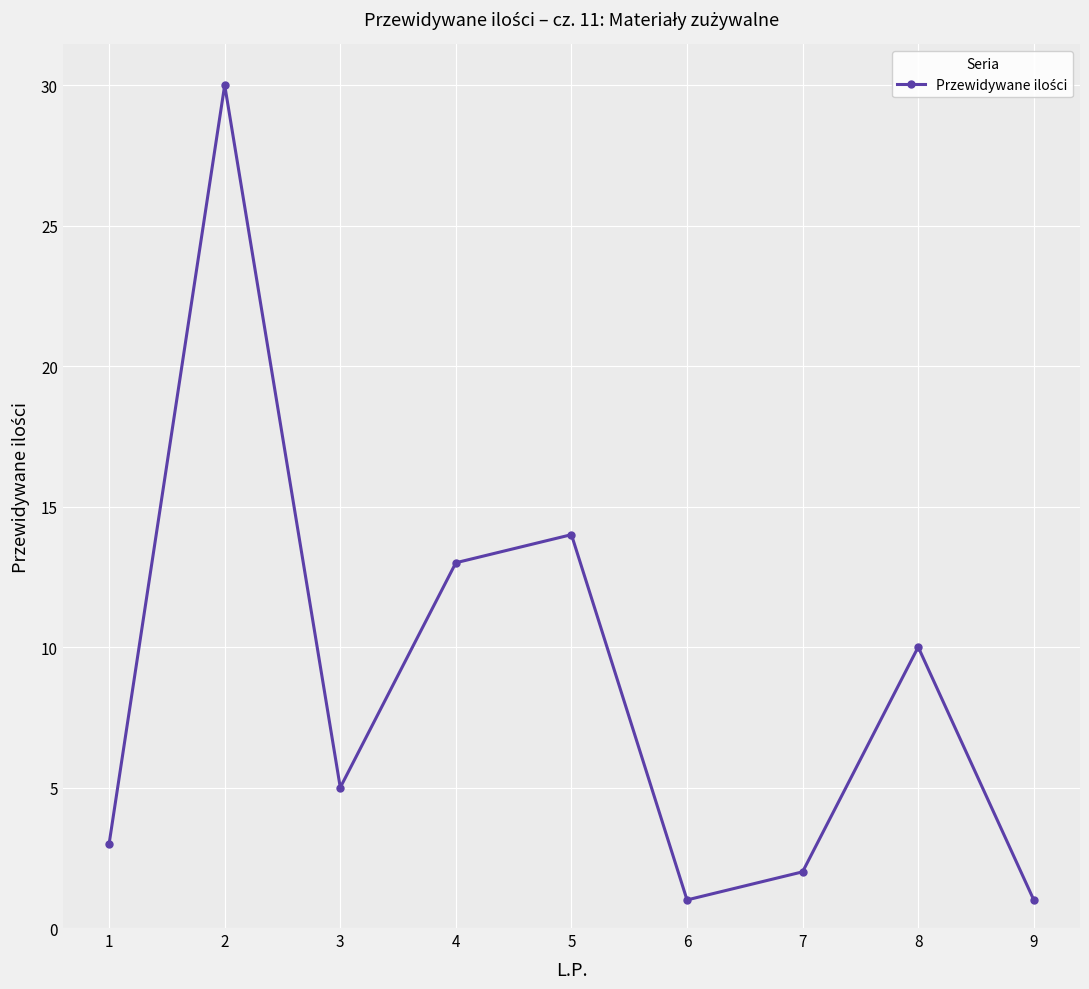

Where is the data nearest to the value 15?

5